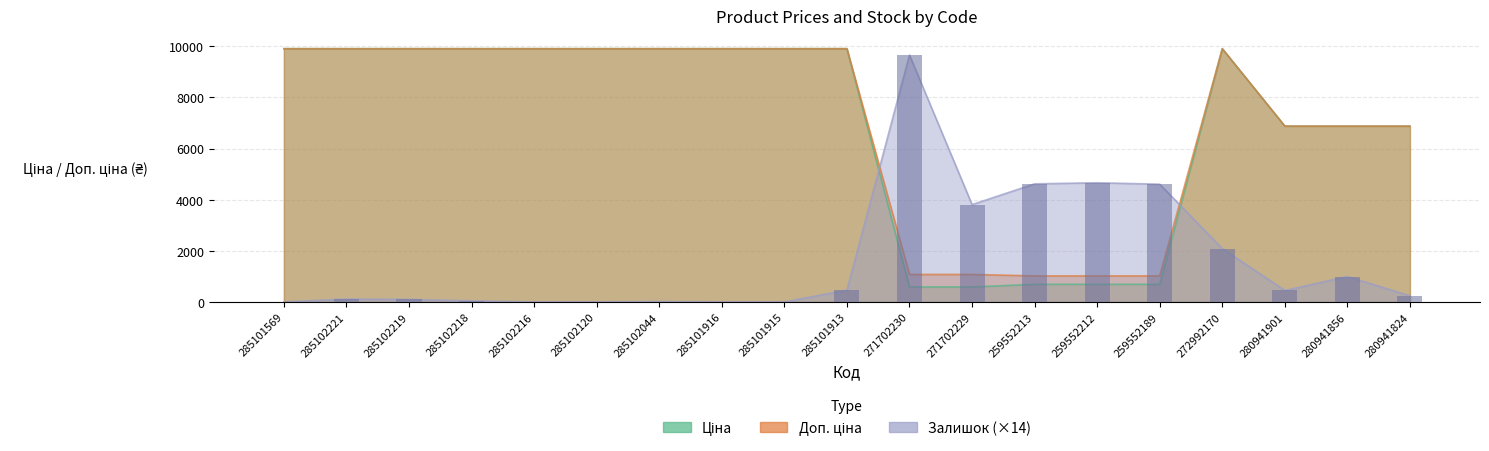

The value of Ціна at 271702230 is 284.7. True or false?

False